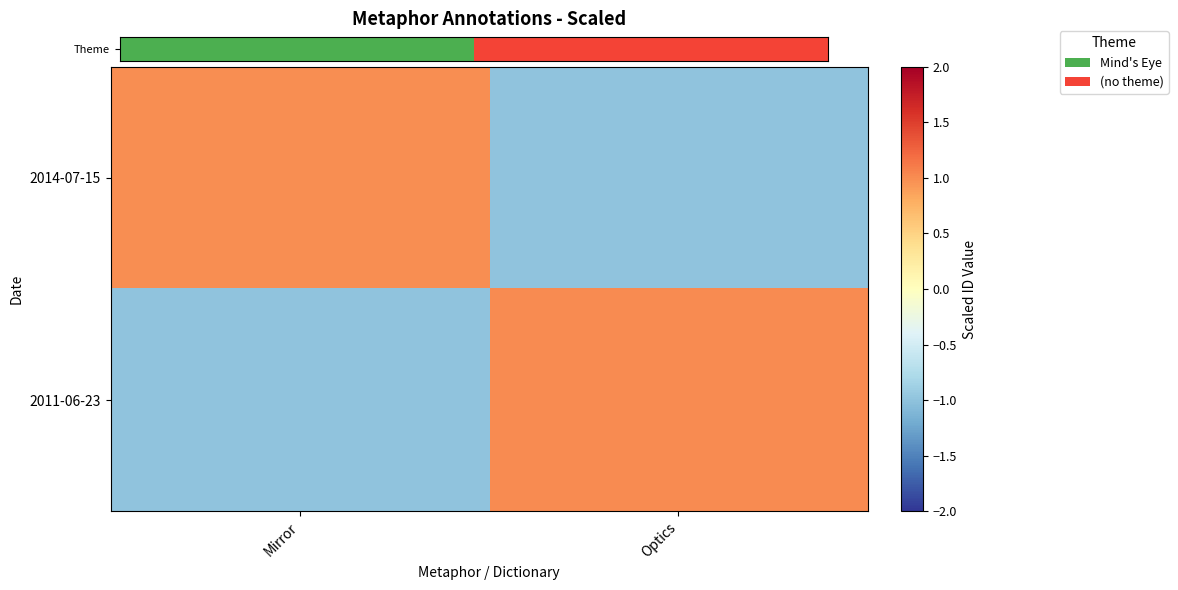

List the series in order of their peak value, lowest first.

Theme, 2011-06-23